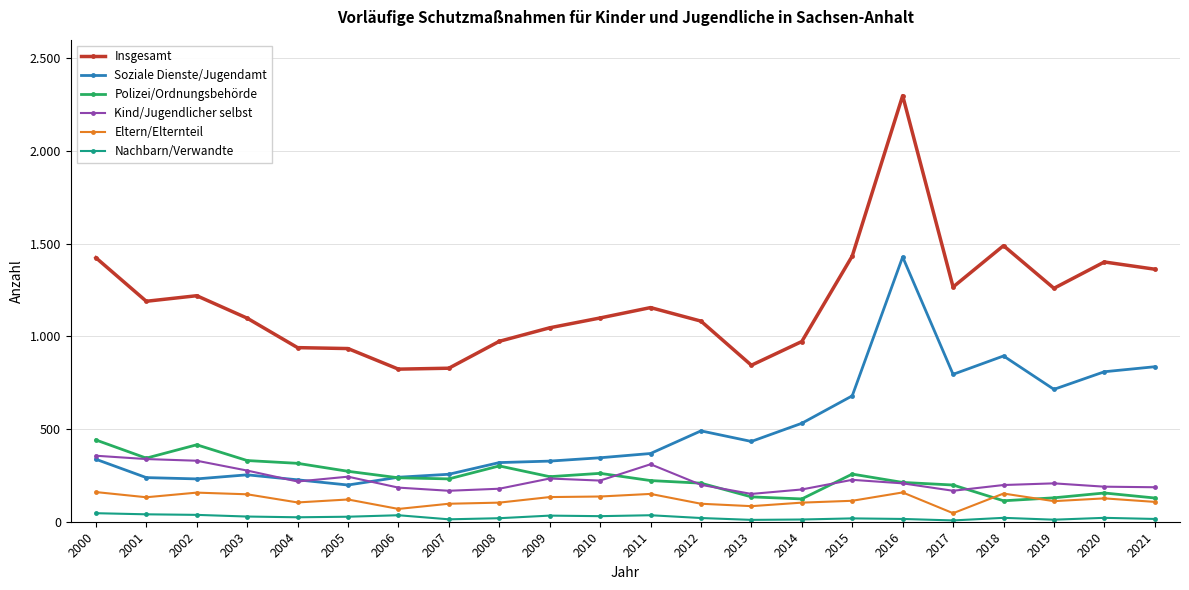

True or false: Soziale Dienste/Jugendamt has more than 2 interior local peaks.

True